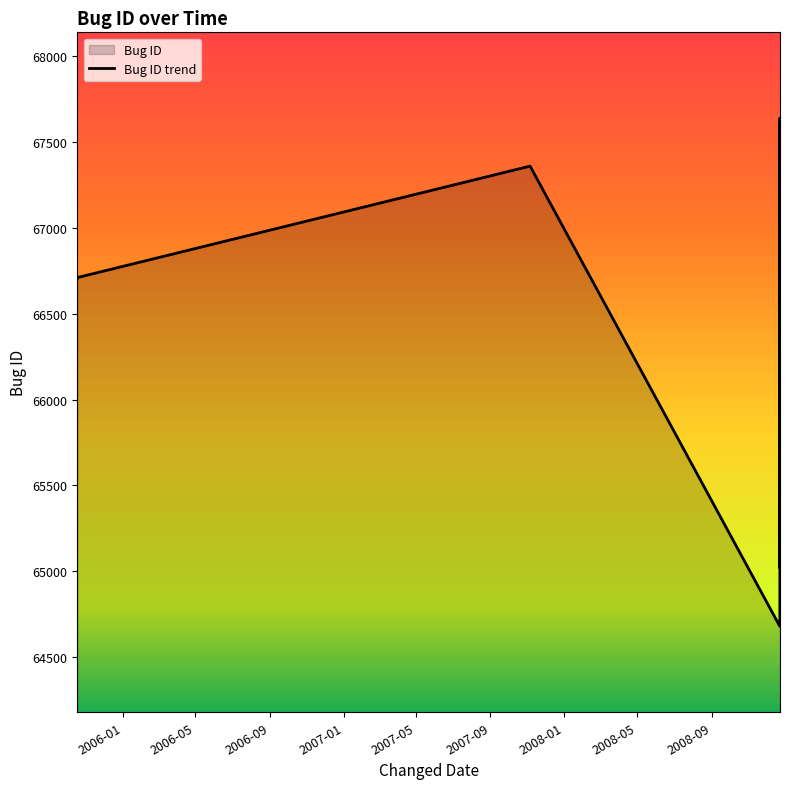

What is the smallest value displayed?

64679